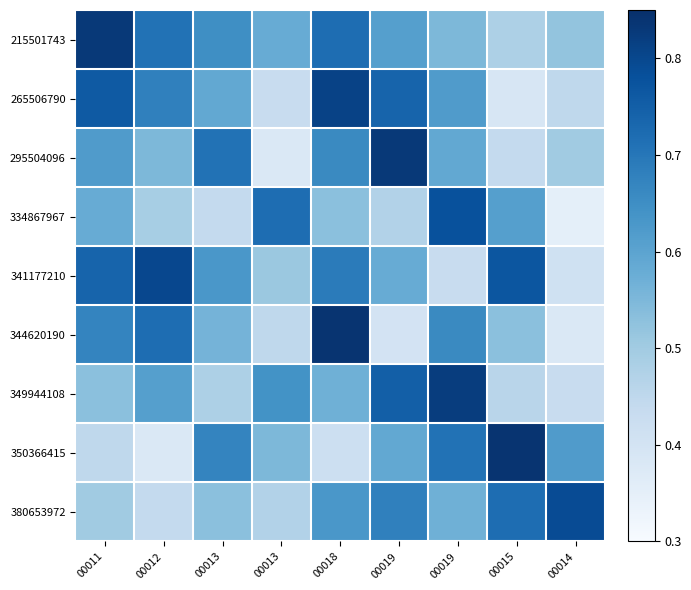

How many categories are shown in the chart?

9